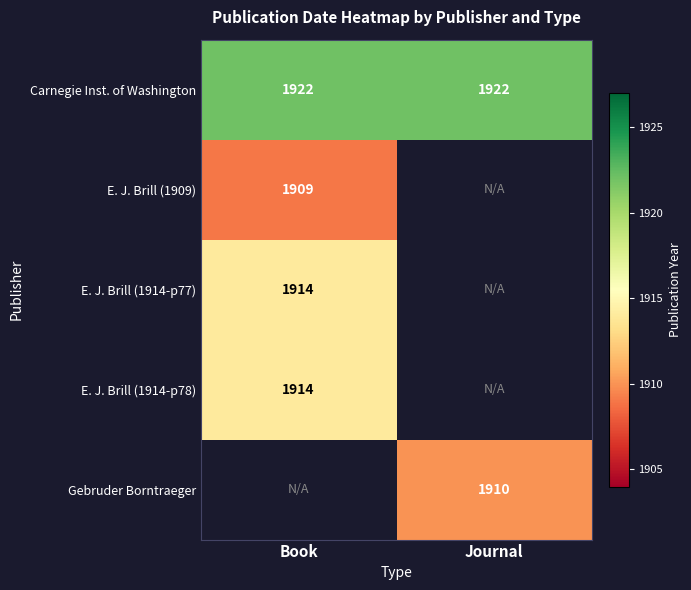

At how many categories does at least one series exceed 1914?

2